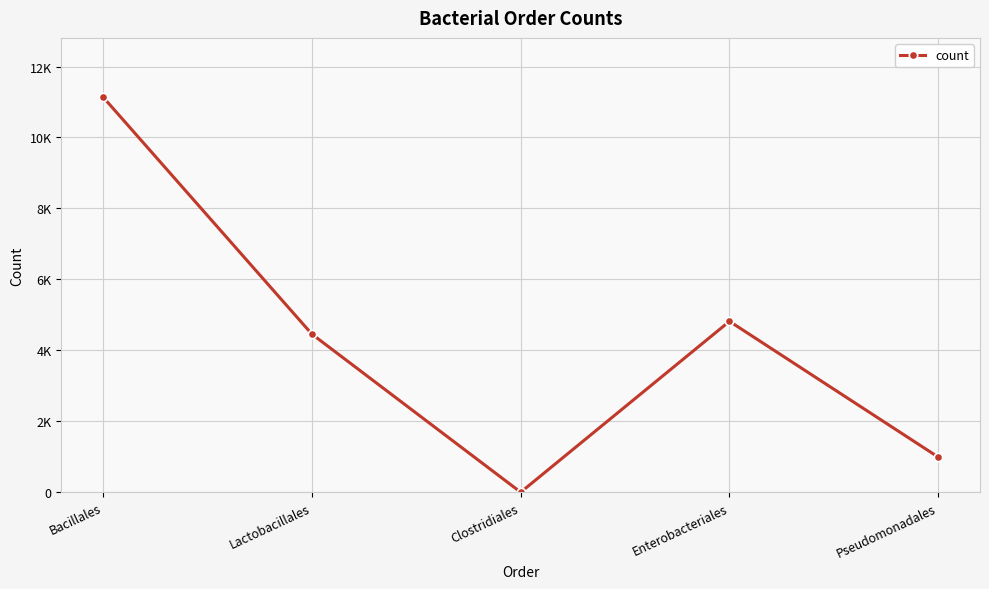

What is the change in value from Enterobacteriales to Pseudomonadales?

-3827